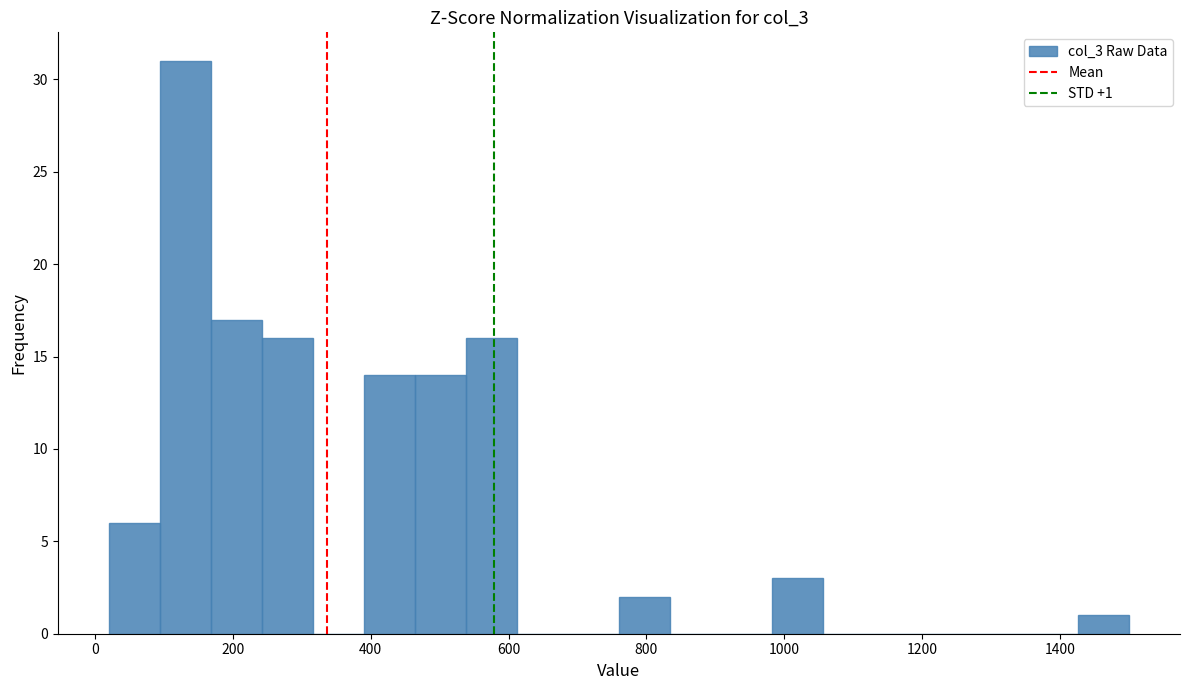

Read against the x-axis, roughly where is the centre of the tallest bar?

140